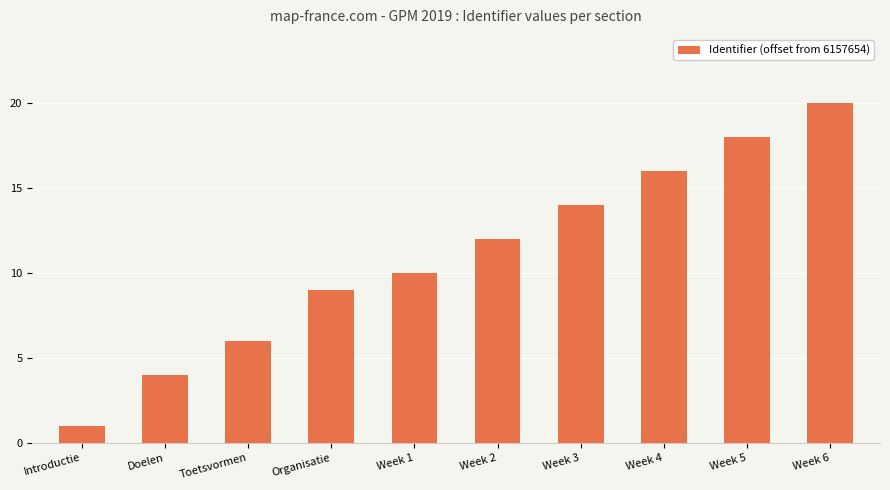

What position from the left is Toetsvormen?

3